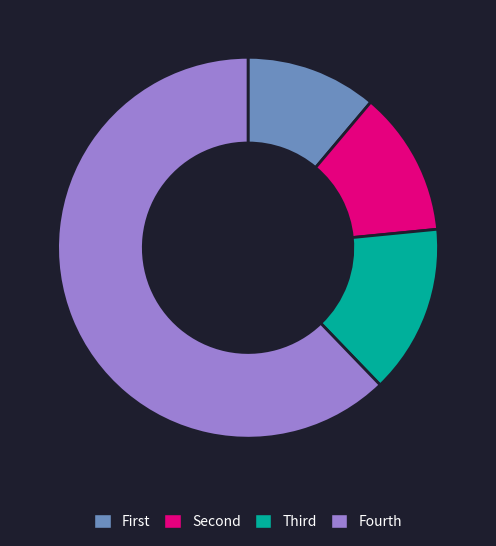

How many segments does this pie chart have?

4